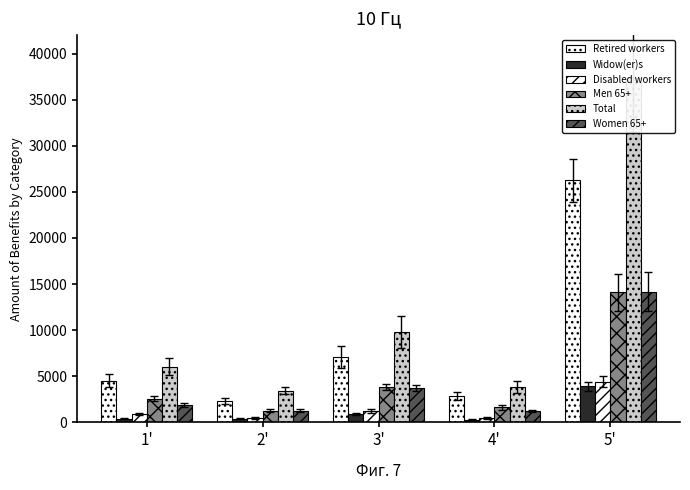

List the labels in order of Men 65+ value, largest first.

5', 3', 1', 4', 2'